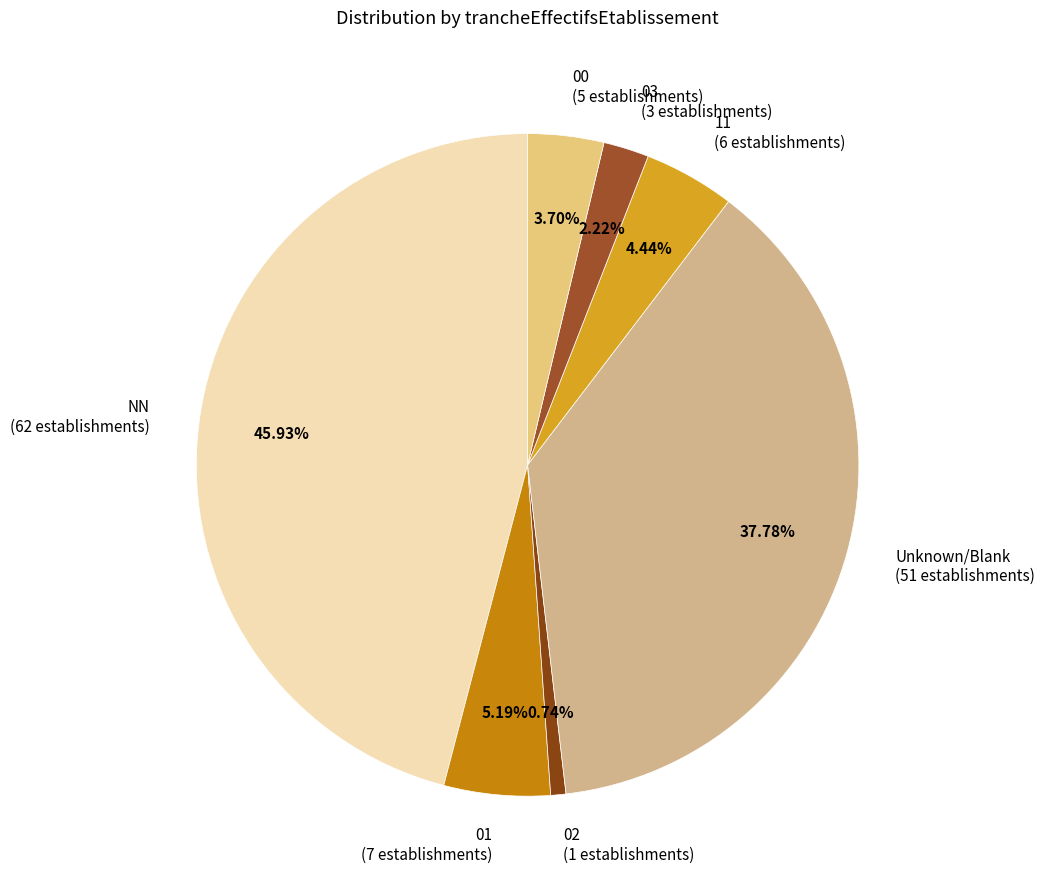

Is there a majority slice in this chart?

No